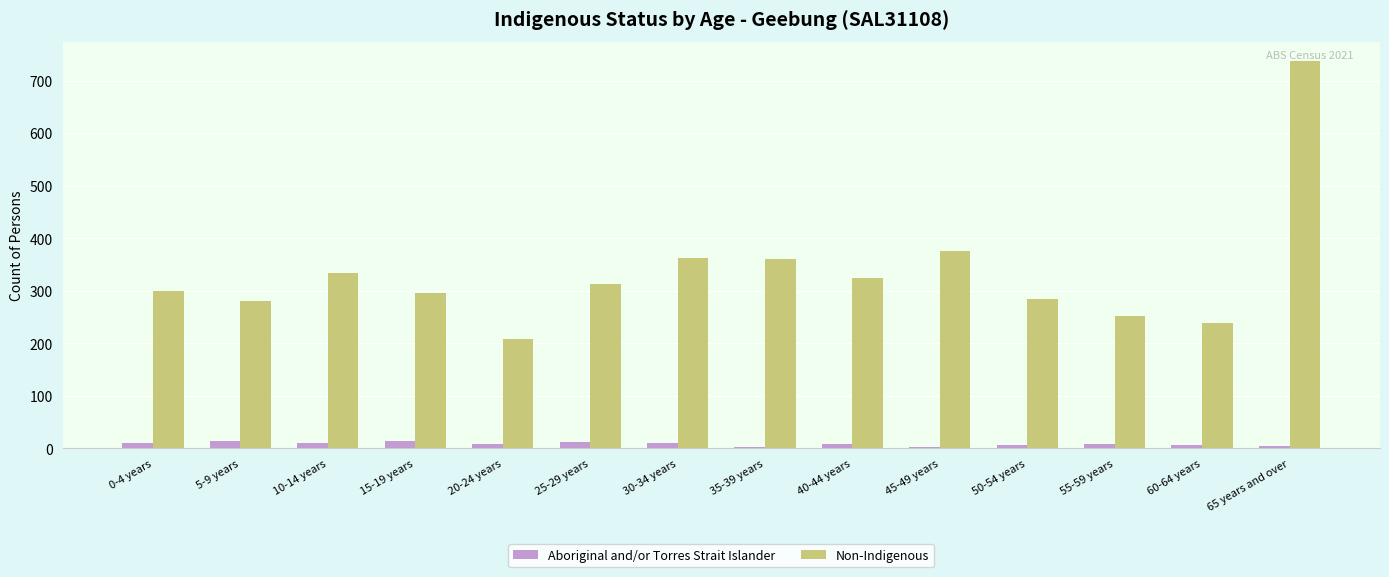

The value of Aboriginal and/or Torres Strait Islander at 60-64 years is 7. True or false?

True